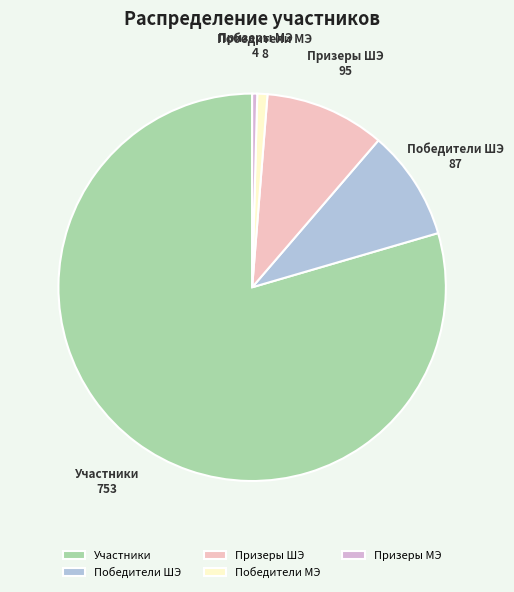

The Победители ШЭ slice represents 9% of the pie. True or false?

True